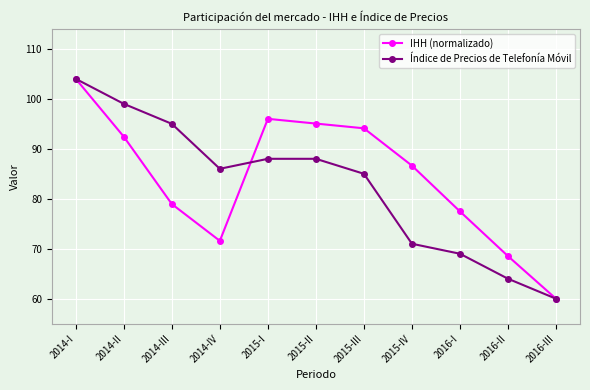

At 2016-II, list the series in order from smallest to largest.

Índice de Precios de Telefonía Móvil, IHH (normalizado)